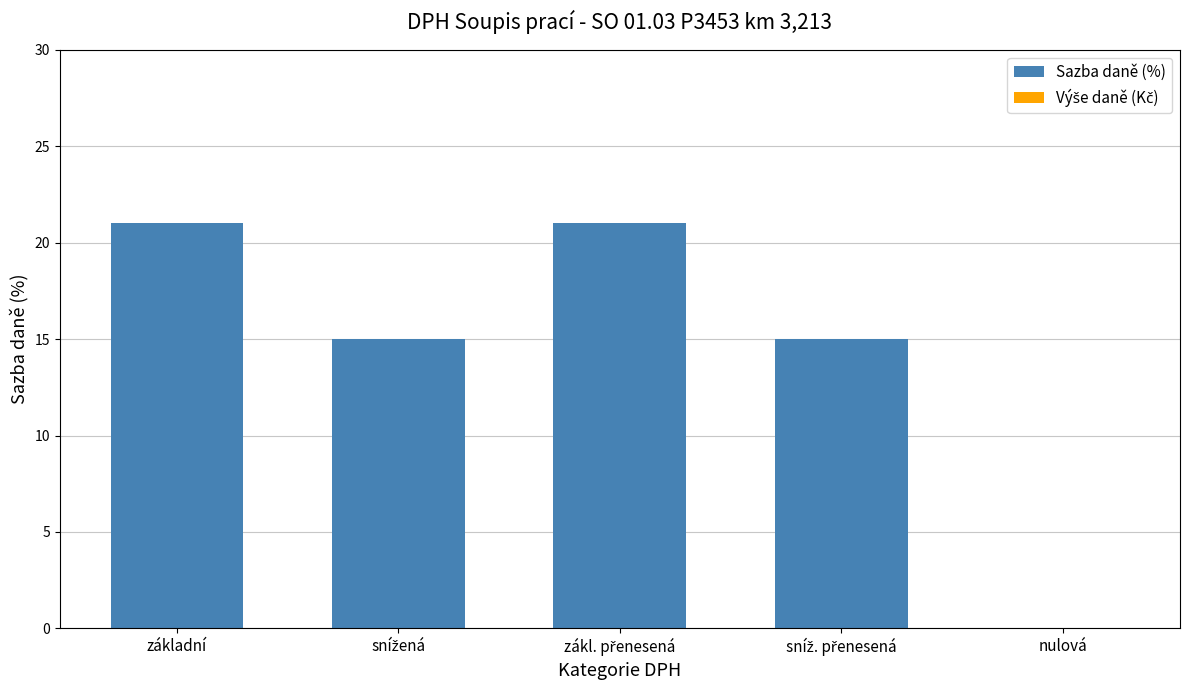

The value at základní is 36. True or false?

False